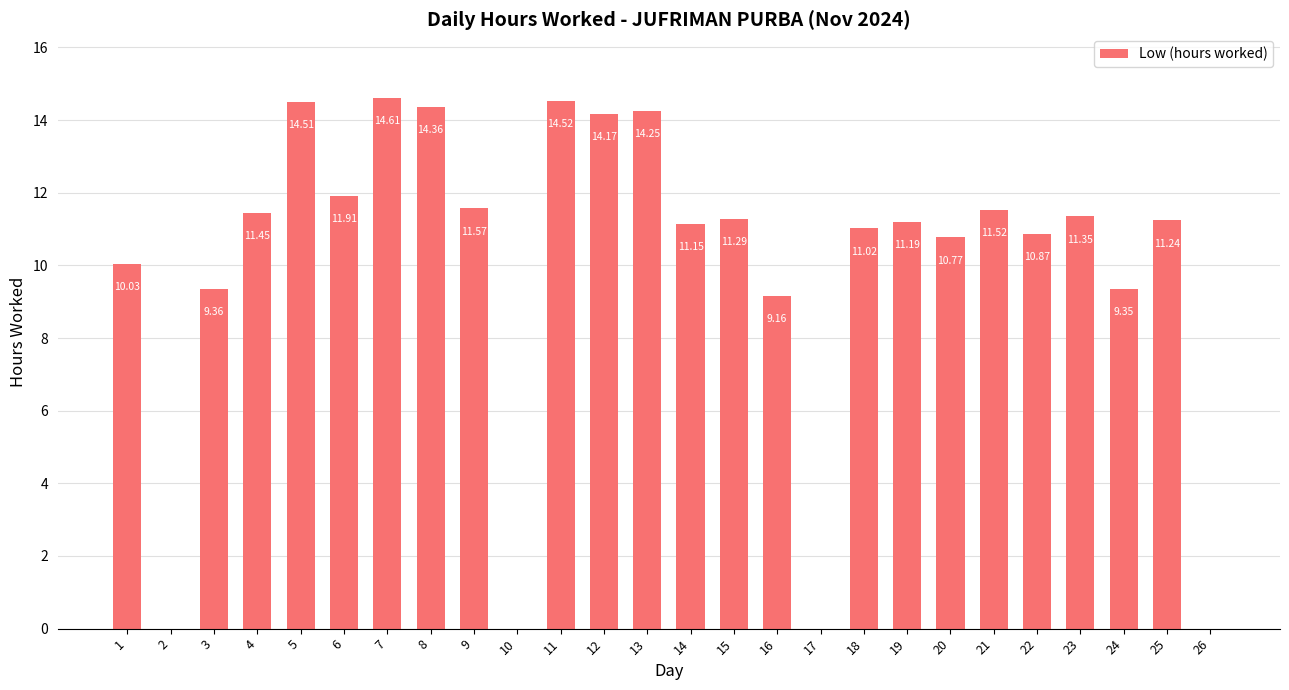

At which category does the chart reach its peak across all series?

7